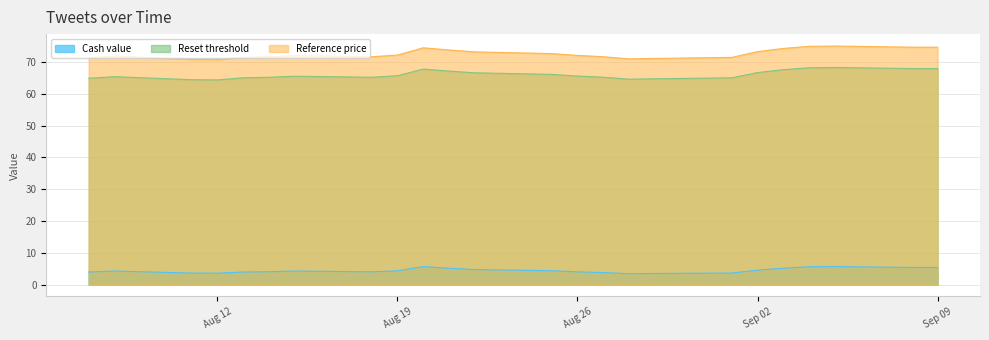

Which series changed the most between 2025-08-18 and 2025-08-25?

Reference price